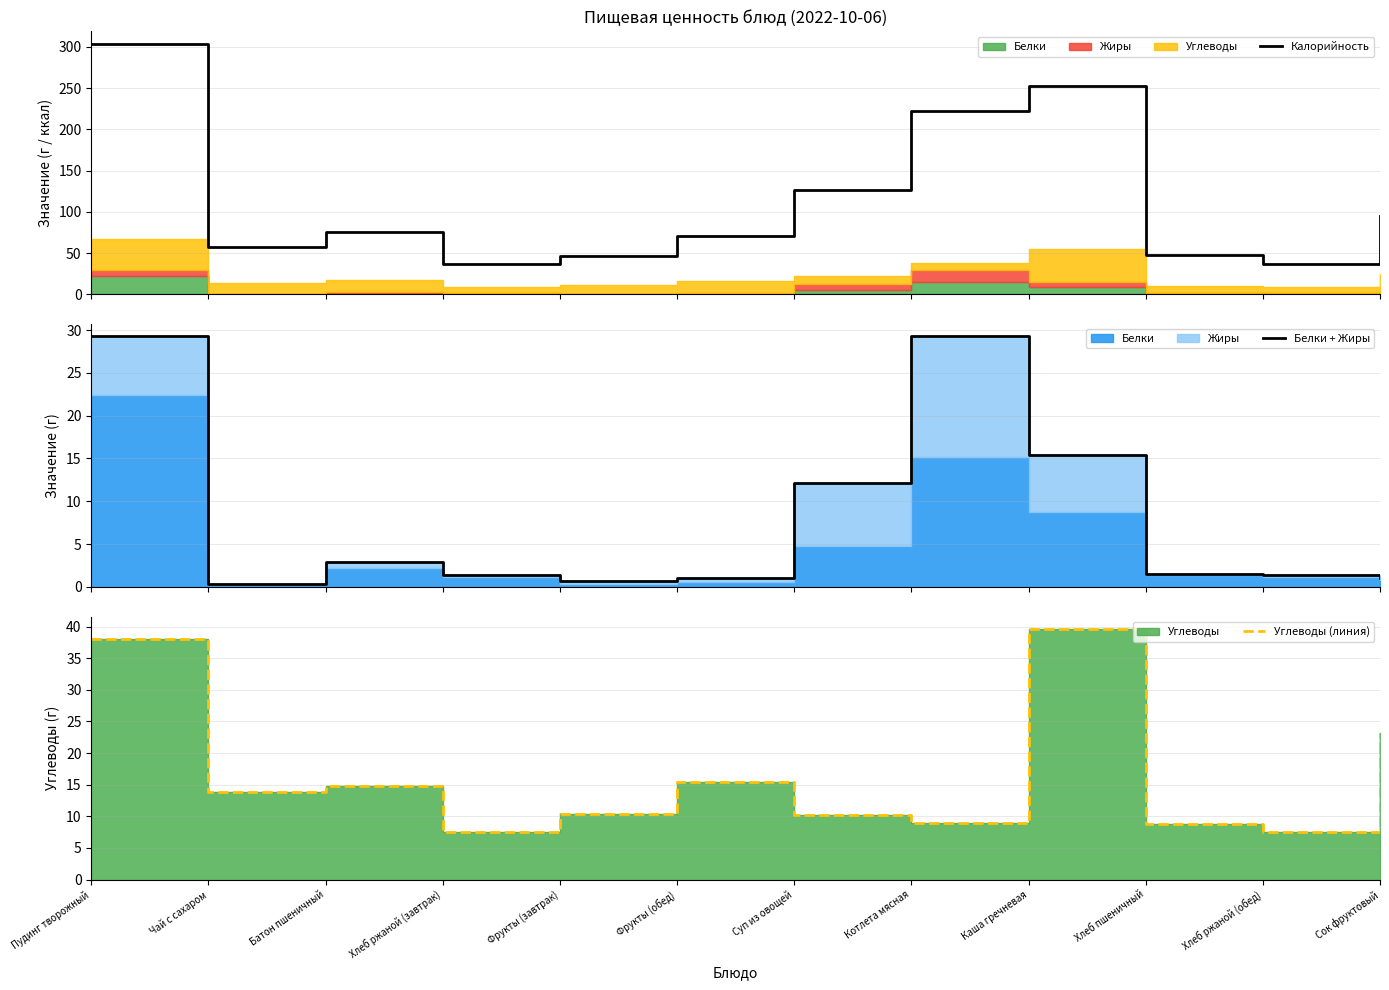

The value of Углеводы (линия) at Хлеб пшеничный is 8.8. True or false?

True